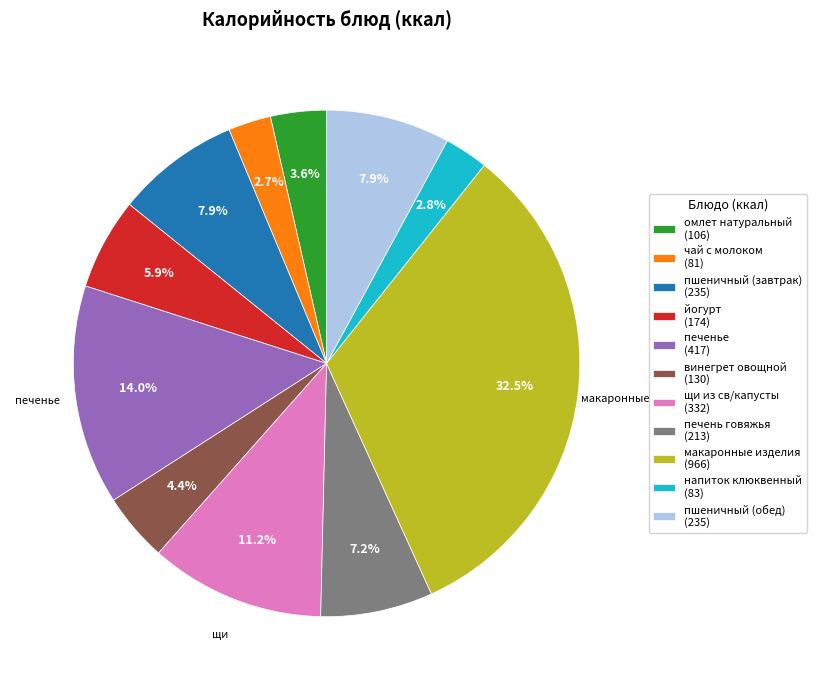

True or false: пшеничный (завтрак) accounts for 2% of the total.

False